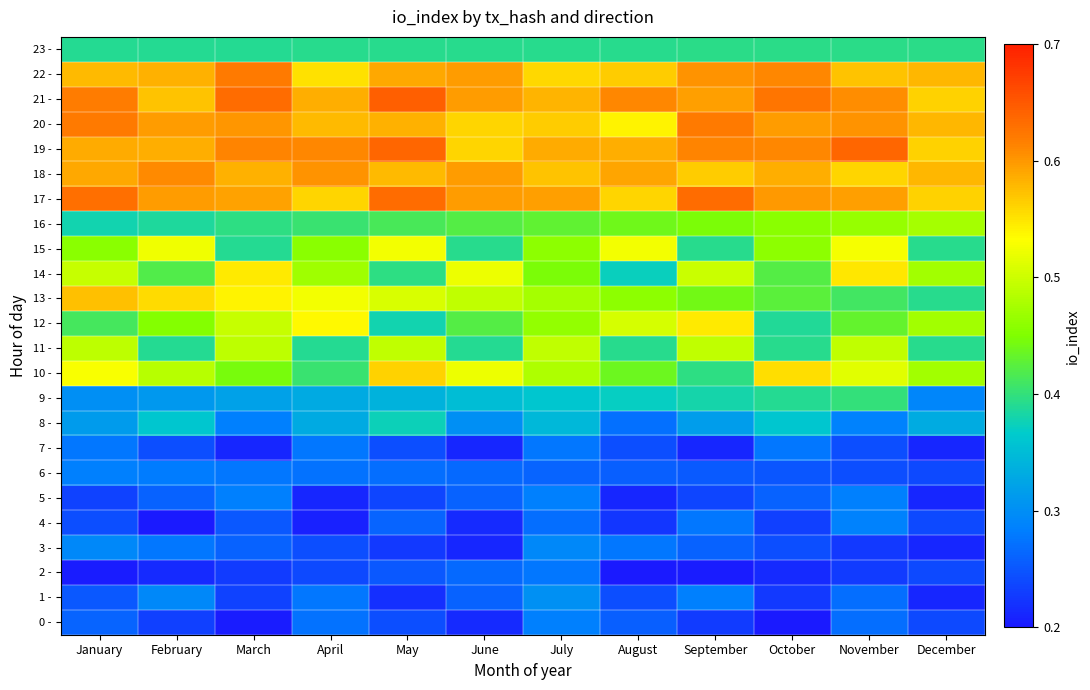

Rank the series at December from lowest to highest value.

1 -, 3 -, 5 -, 7 -, 0 -, 2 -, 4 -, 6 -, 9 -, 8 -, 11 -, 13 -, 15 -, 23 -, 10 -, 12 -, 14 -, 16 -, 17 -, 19 -, 21 -, 18 -, 20 -, 22 -